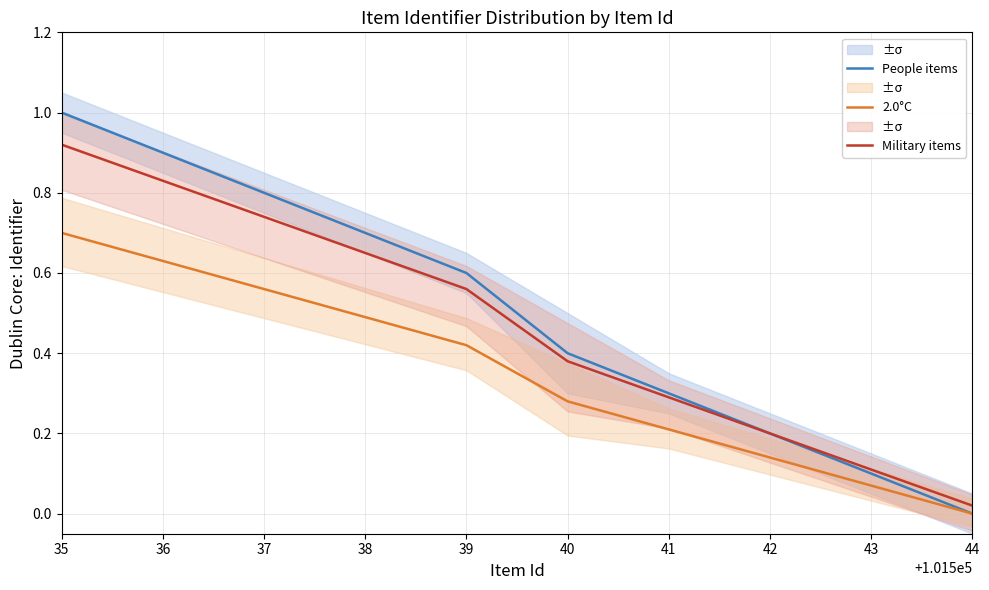

True or false: Military items and 2.0°C cross at least once.

False